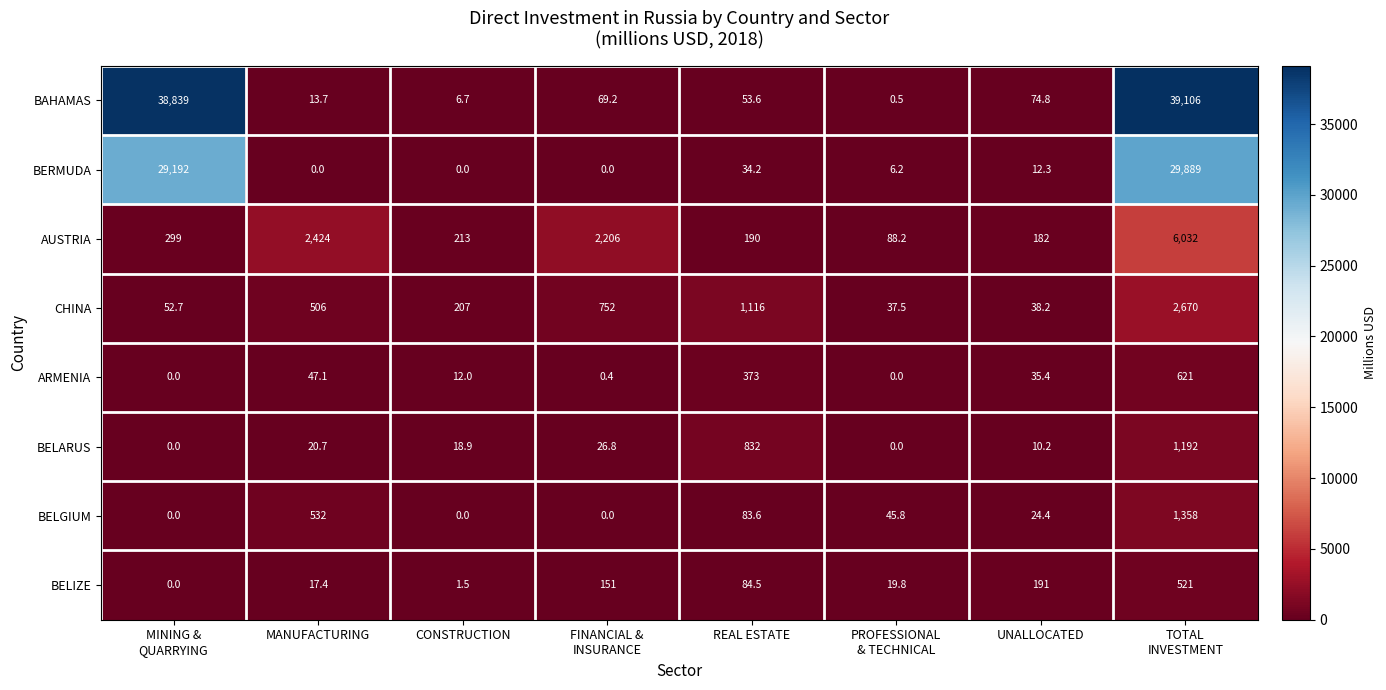

Where is AUSTRIA nearest to the value 3060?

MANUFACTURING